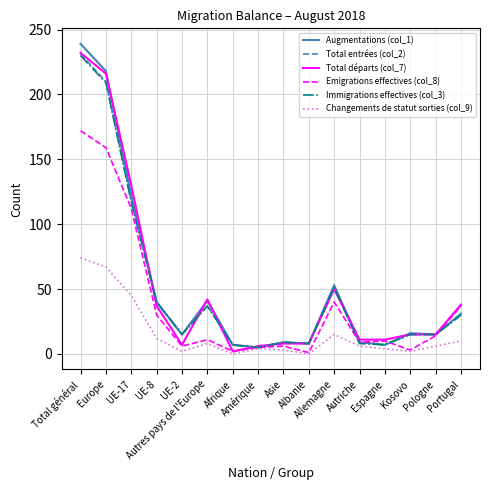

What is the label of the 15th point from the left?

Pologne